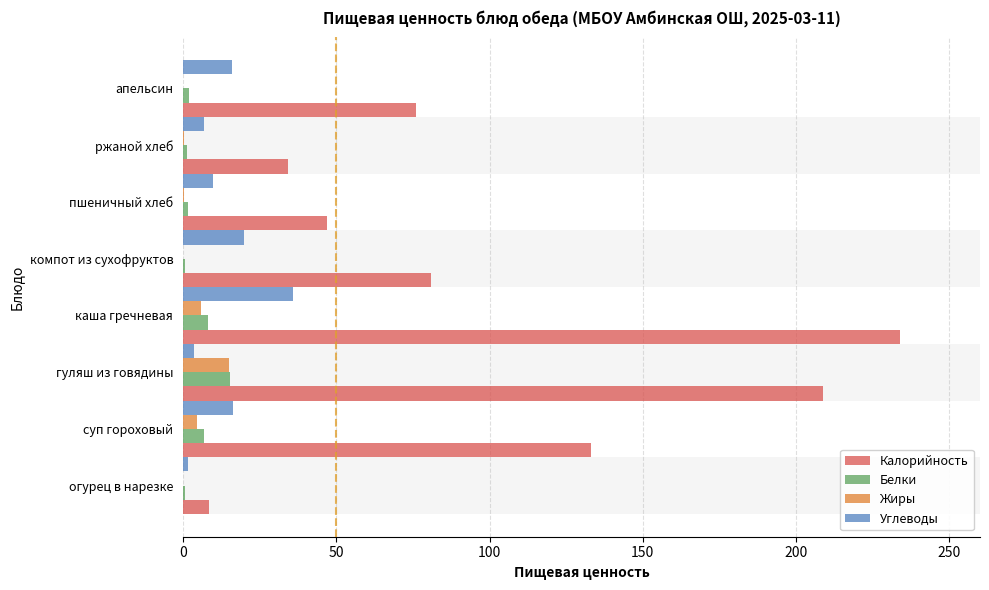

The value of Калорийность at суп гороховый is 222.2. True or false?

False